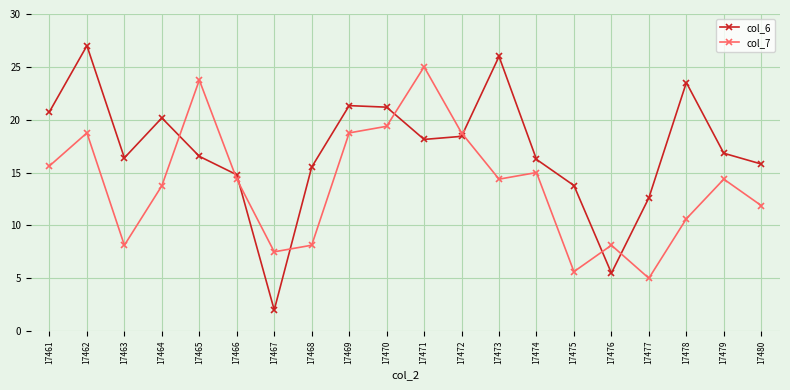

Where is the first local minimum for col_6?

17463